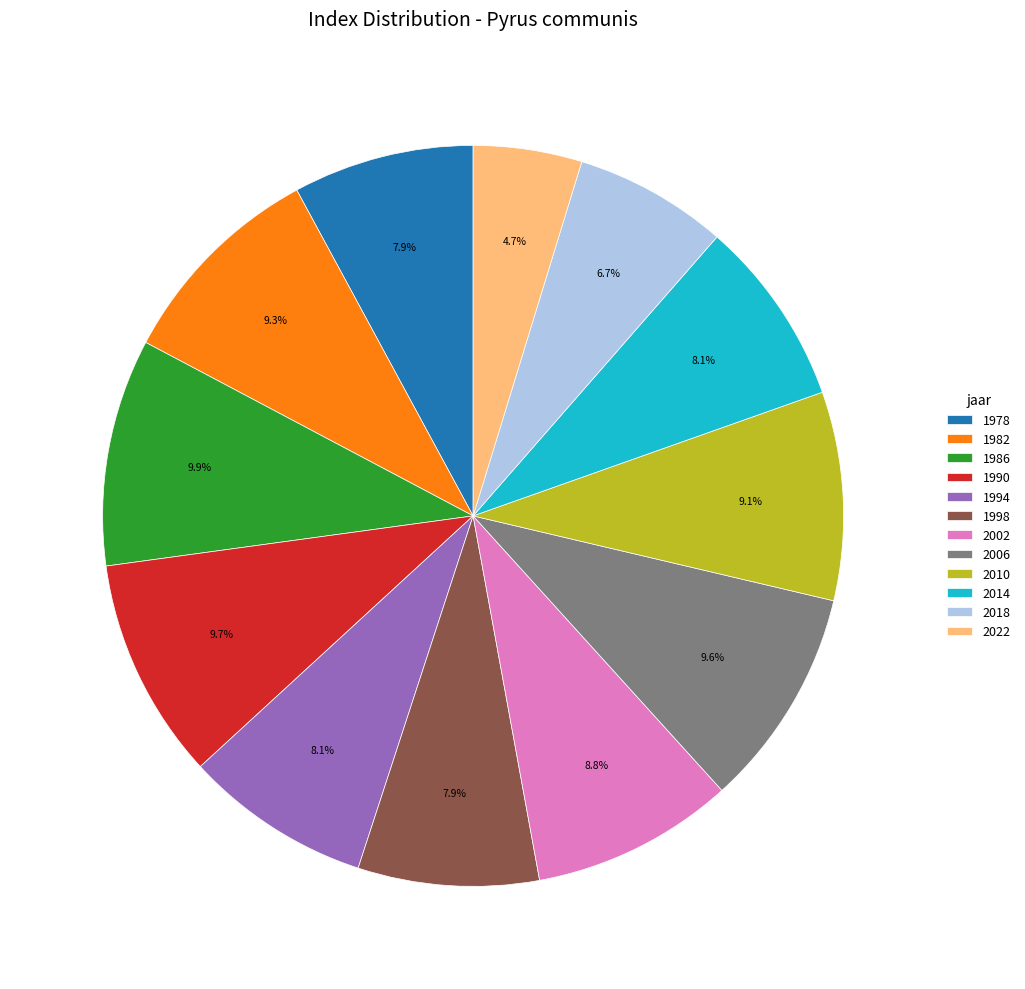

Approximately how many times larger is the value at 1978 compared to 2014?

1.0